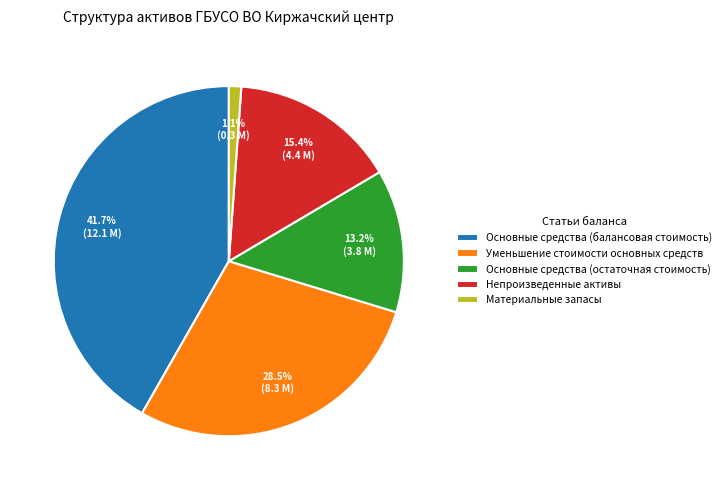

Does Основные средства (остаточная стоимость) represent more than half of the total?

No